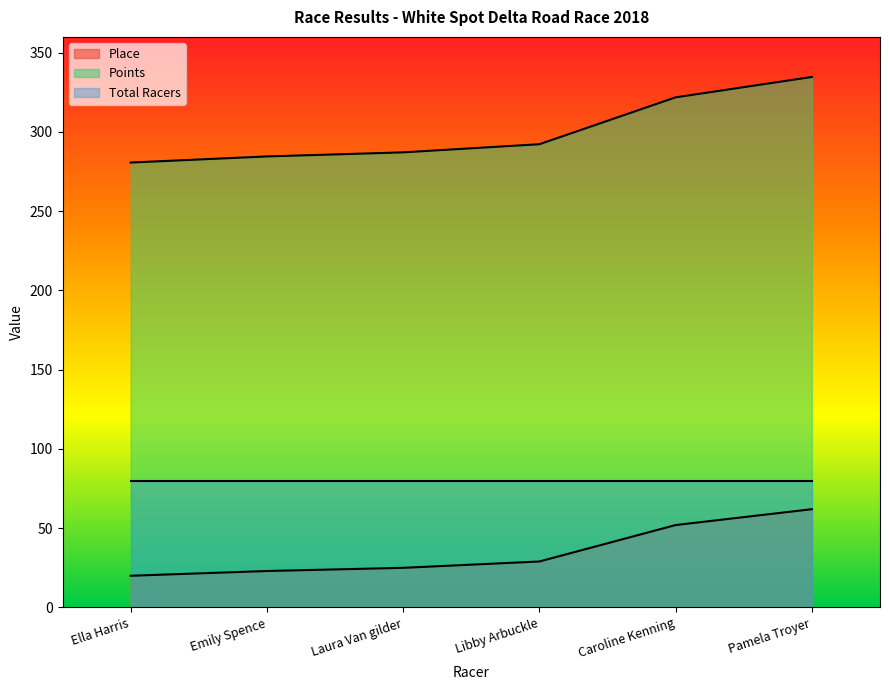

At which category is the sum across all series the highest?

Pamela Troyer